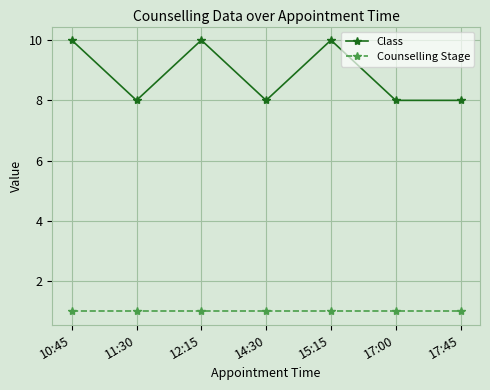

Reading left to right, list all the values displayed in this chart.

Class: 10	8	10	8	10	8	8
Counselling Stage: 1	1	1	1	1	1	1